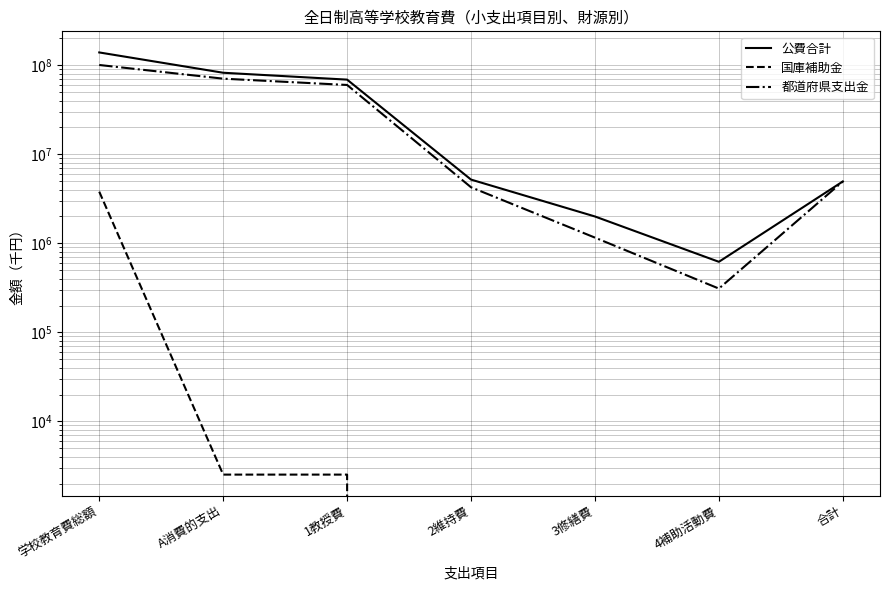

Is the value of 都道府県支出金 at 2維持費 greater than the value of 国庫補助金 at 4補助活動費?

Yes